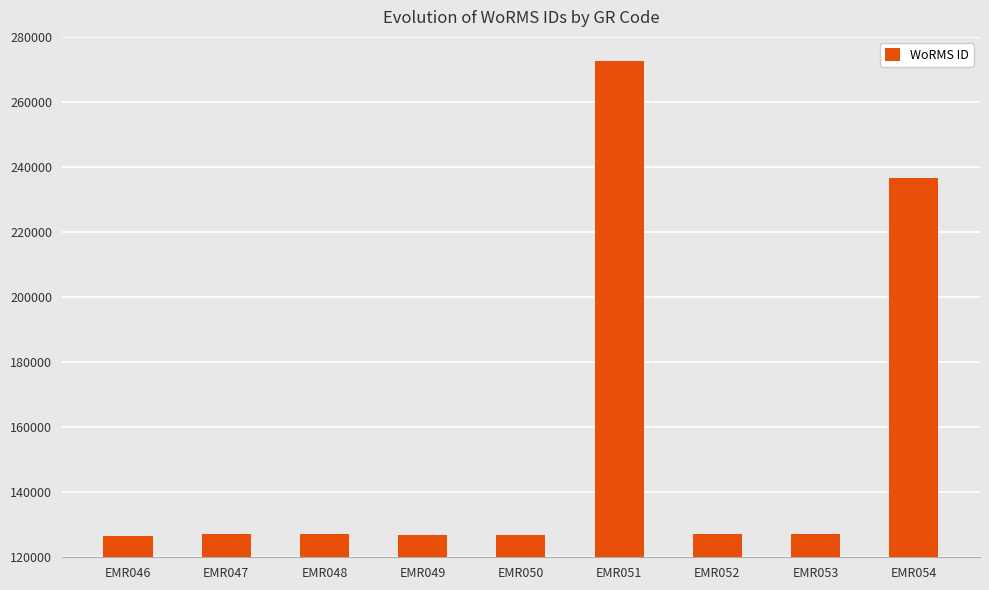

The chart shows a value of 63072 at EMR049. True or false?

False